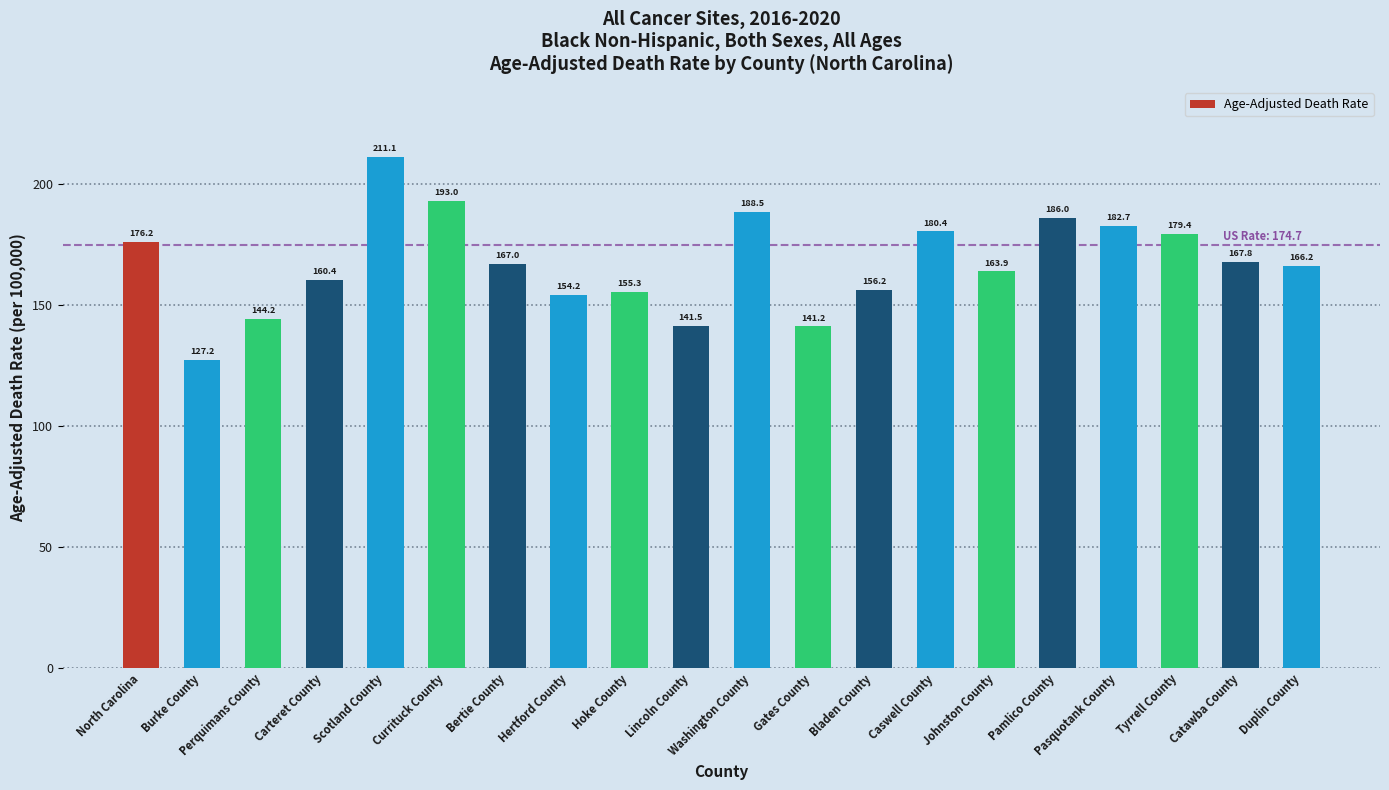

Where is the data nearest to the value 169?

Catawba County